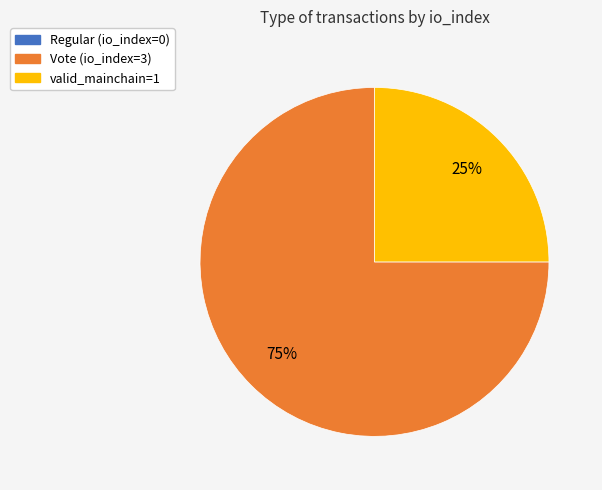

To the nearest percent, what is the difference between the largest and smallest slice percentages?

75%